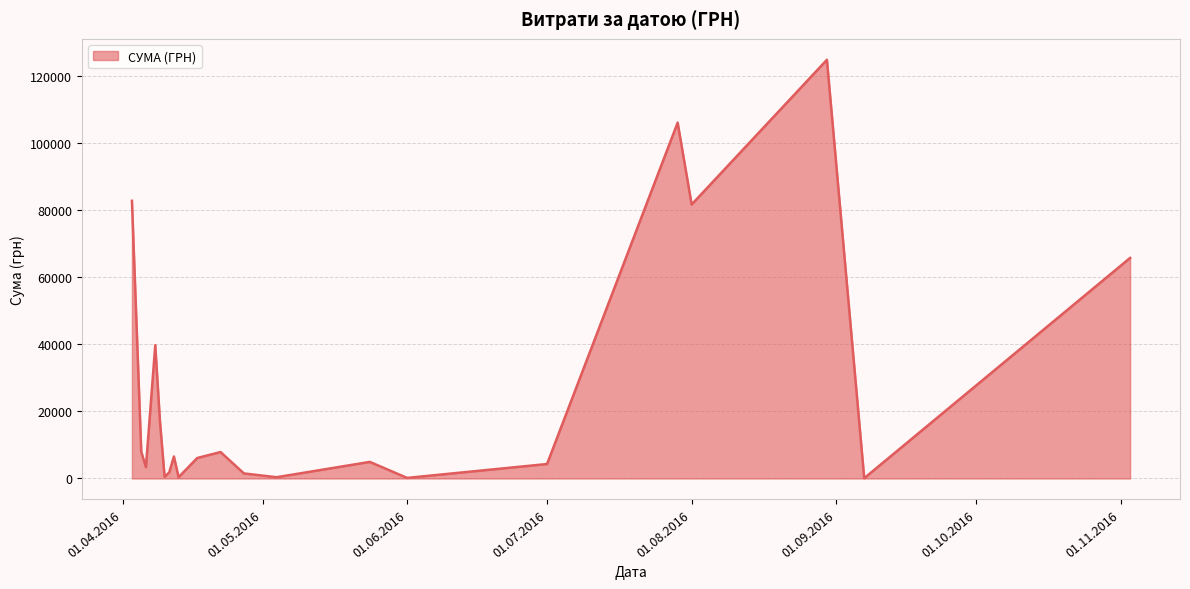

What is the greatest value displayed?

124904.8